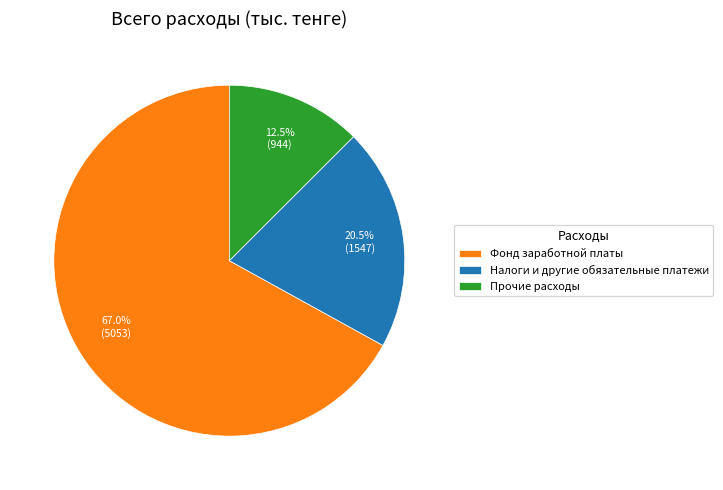

What is the smallest slice in the pie chart?

Прочие расходы